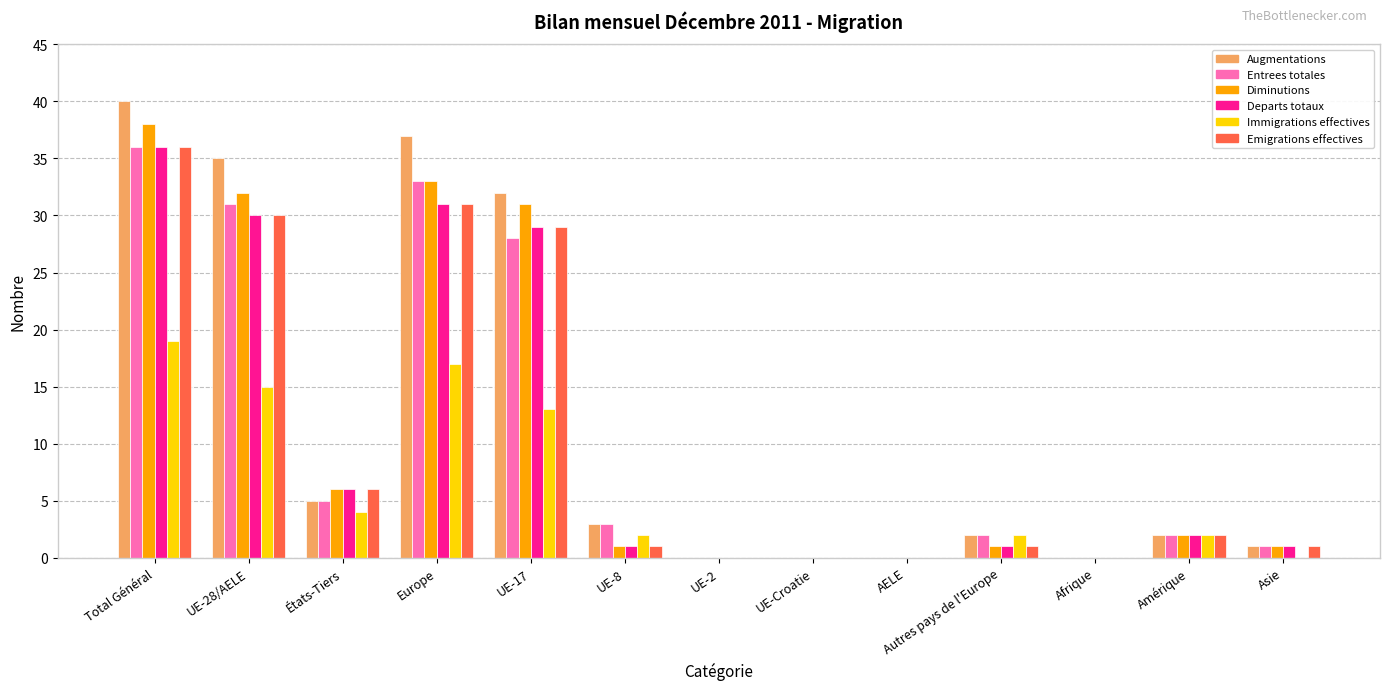

What is the total value across all series at Amérique?

12